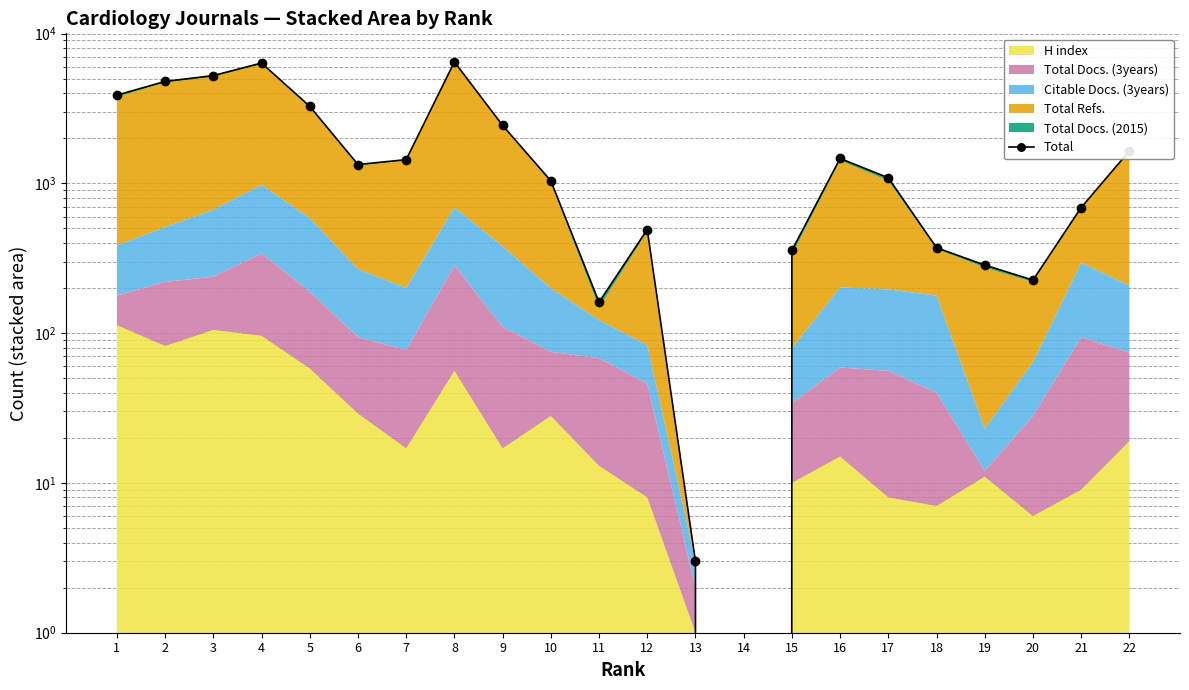

True or false: the data shows 3271 at 5.

True